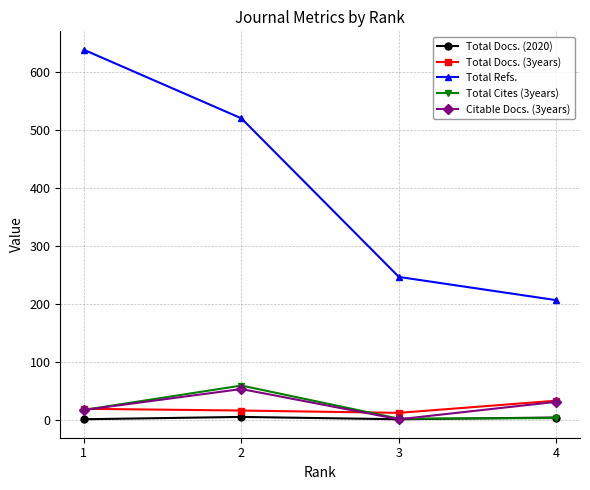

True or false: Total Refs. and Total Docs. (3years) intersect in this chart.

False